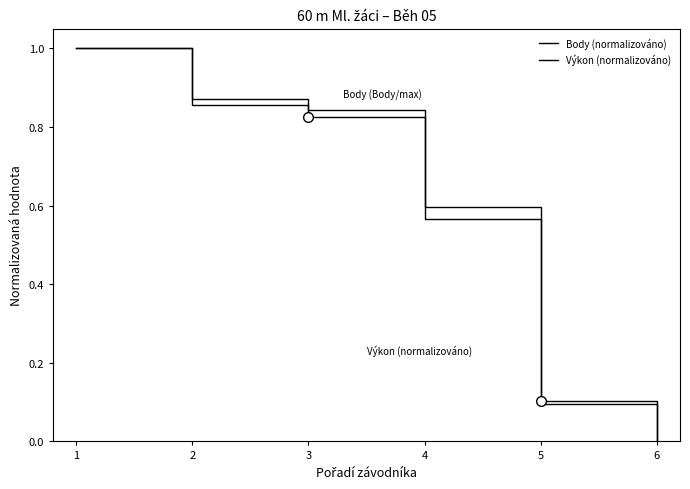

What is the total value across all series at 2?

1.7